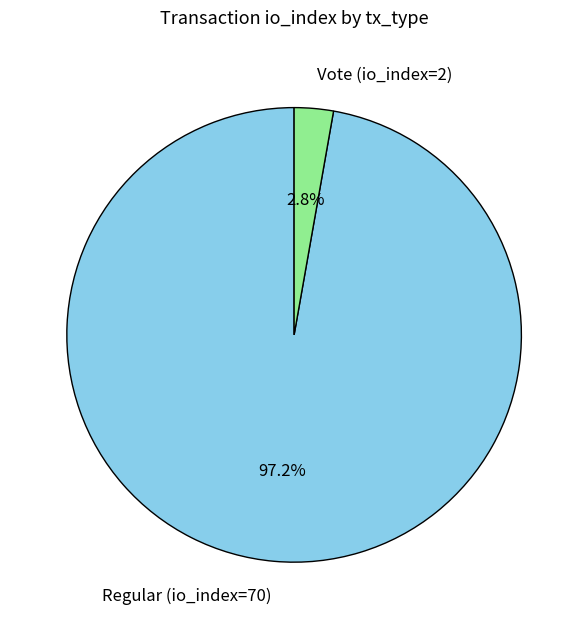

Combined, what portion of the pie is Vote (io_index=2) and Regular (io_index=70)?

100.0%